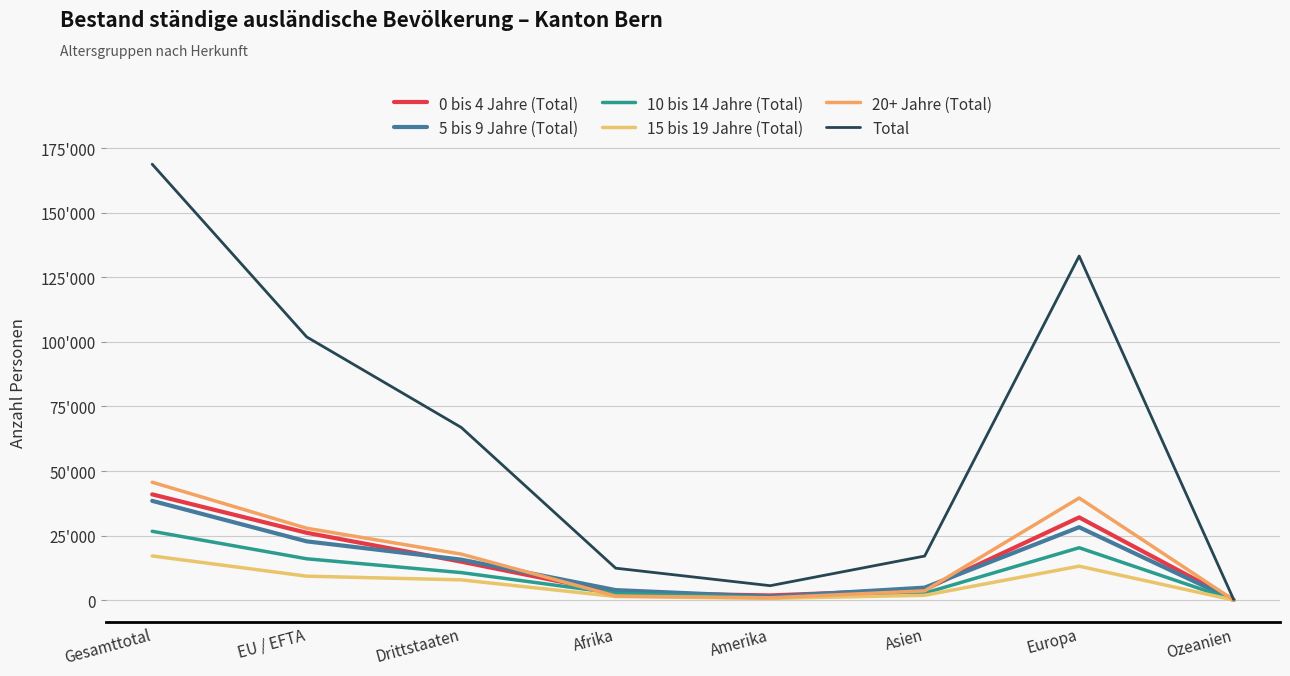

Does the chart display data point markers on the line(s)?

No